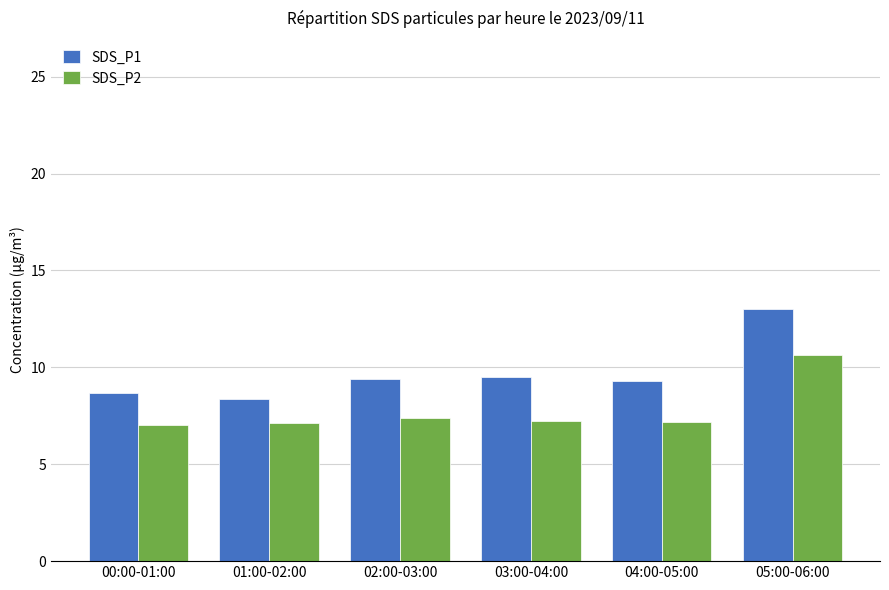

What is the greatest value displayed?

13.0